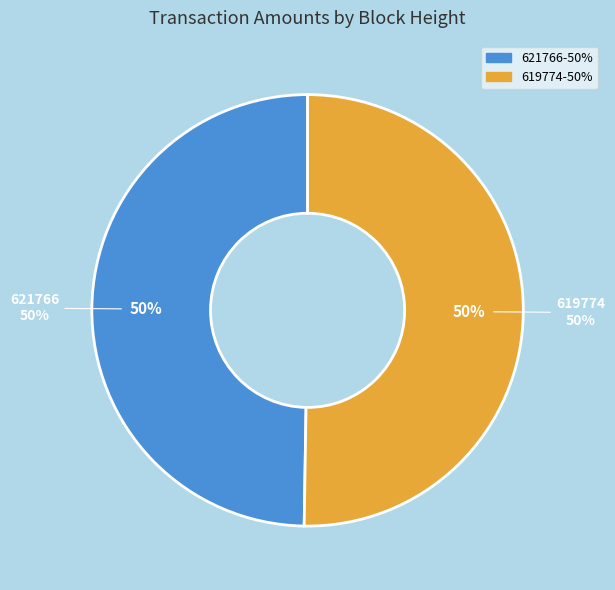

What percentage is the 621766 slice, to the nearest percent?

50%